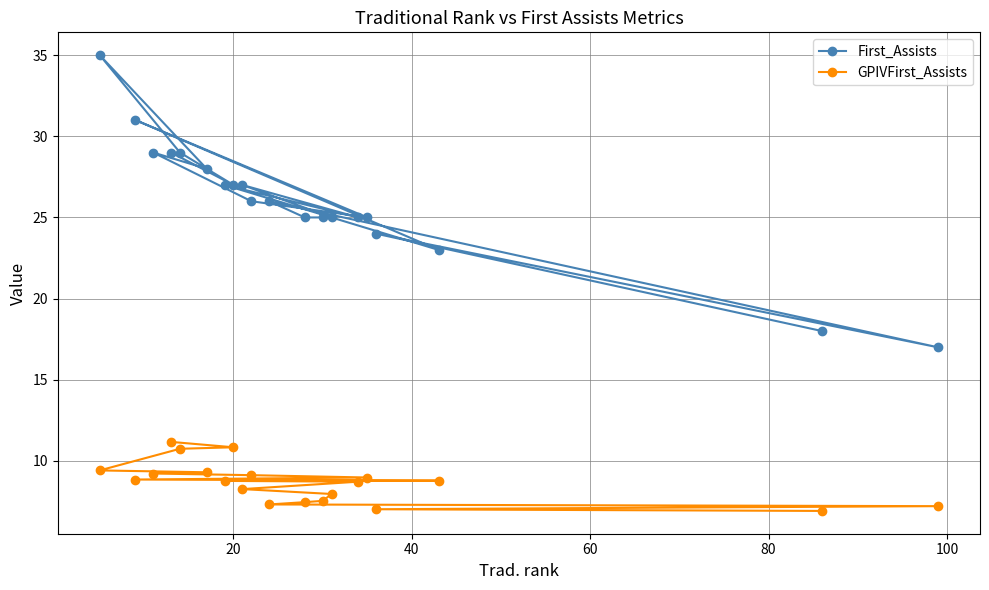

List the series in order of their peak value, lowest first.

GPIVFirst_Assists, First_Assists